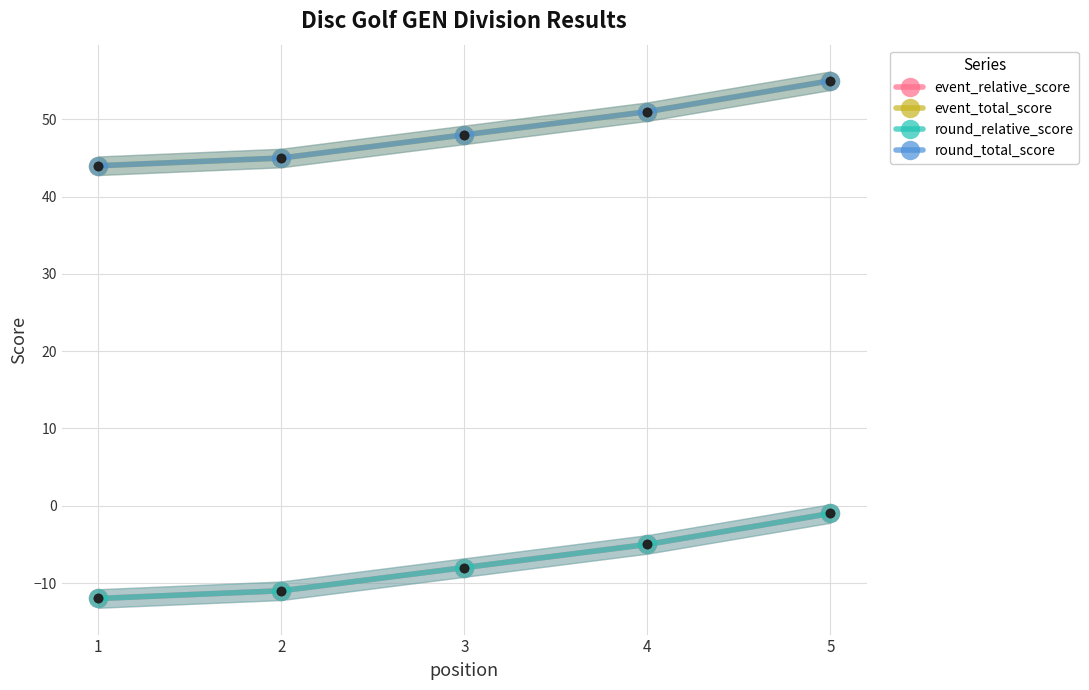

Which series has the largest total across all categories?

event_total_score